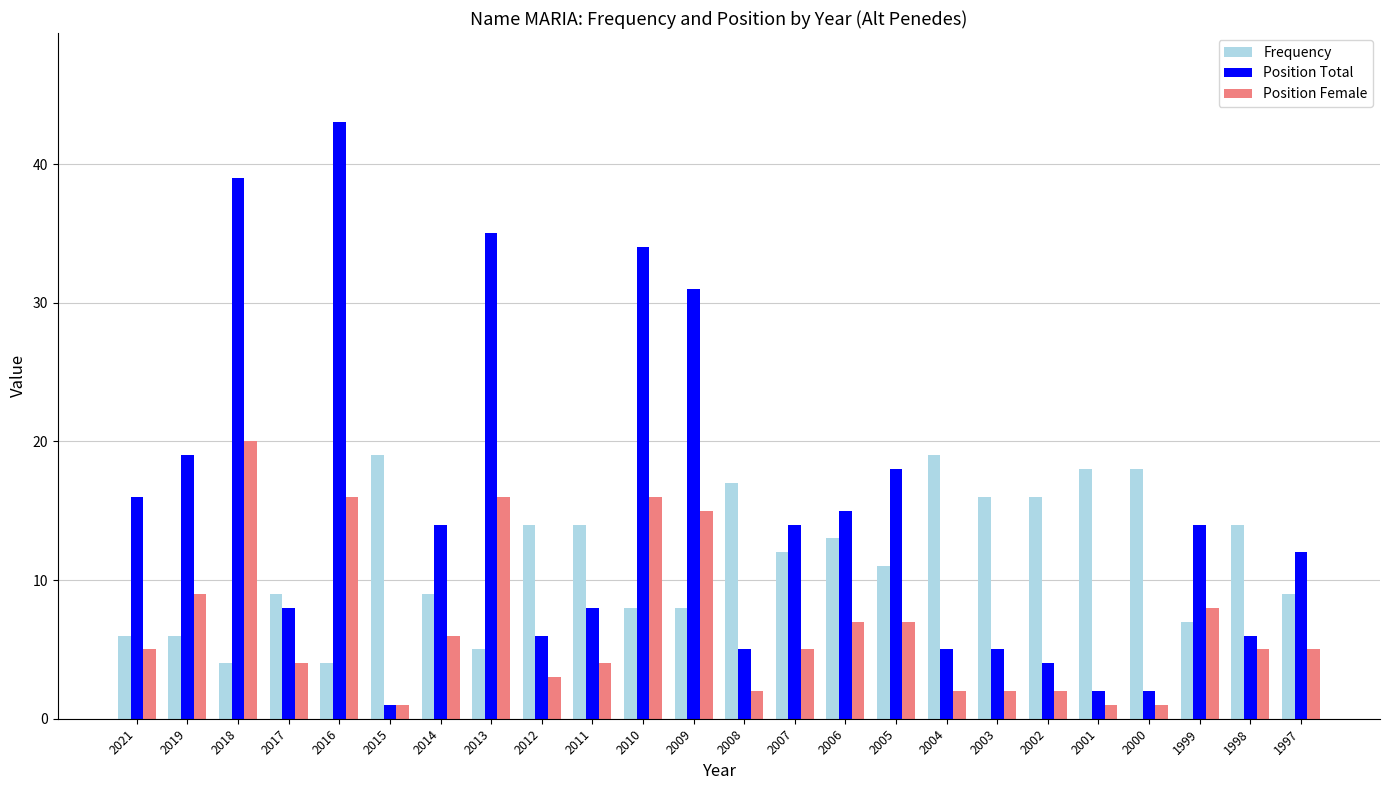

At which label is Position Total closest to 22?

2019